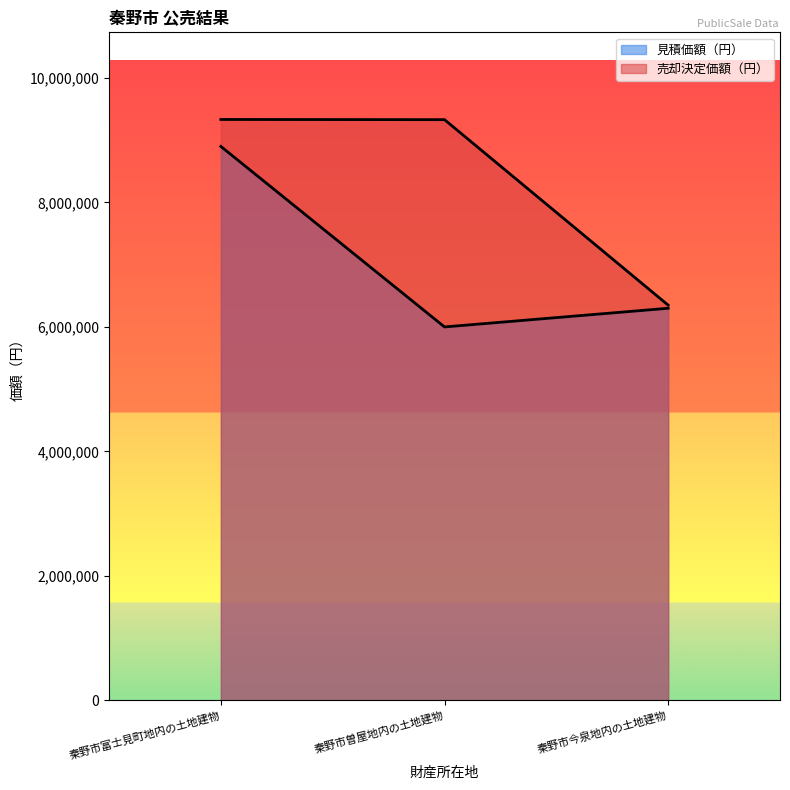

Is it true that 見積価額（円） equals 8747579 at 秦野市今泉地内の土地建物?

False